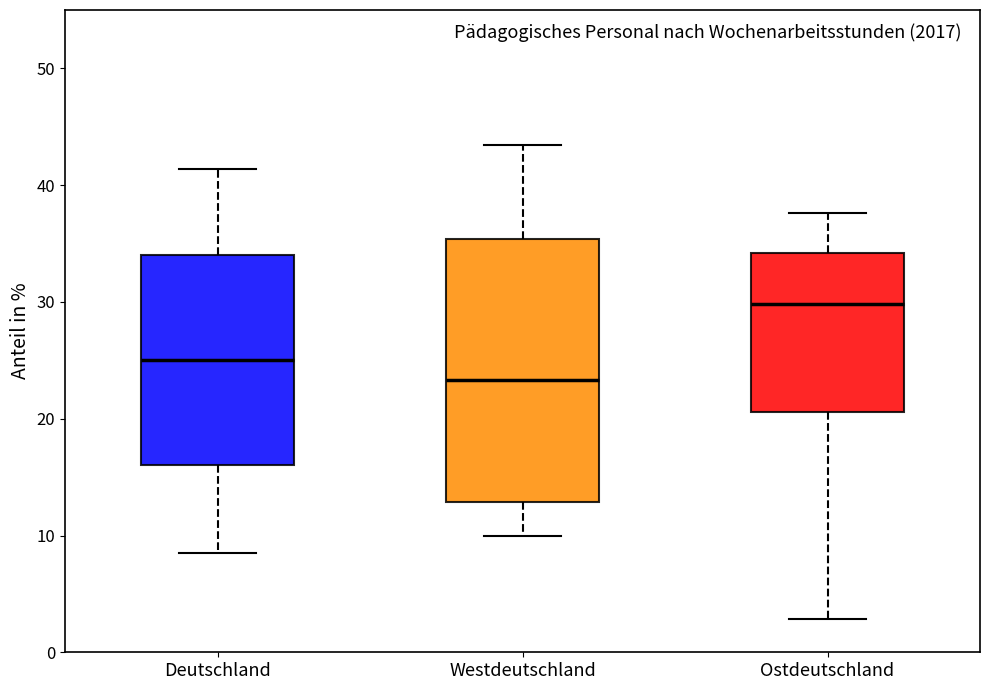

Where does the lower whisker of the box for Deutschland end on the y-axis? The values are not printed on the chart, so give them approximately, as read against the axis.

9